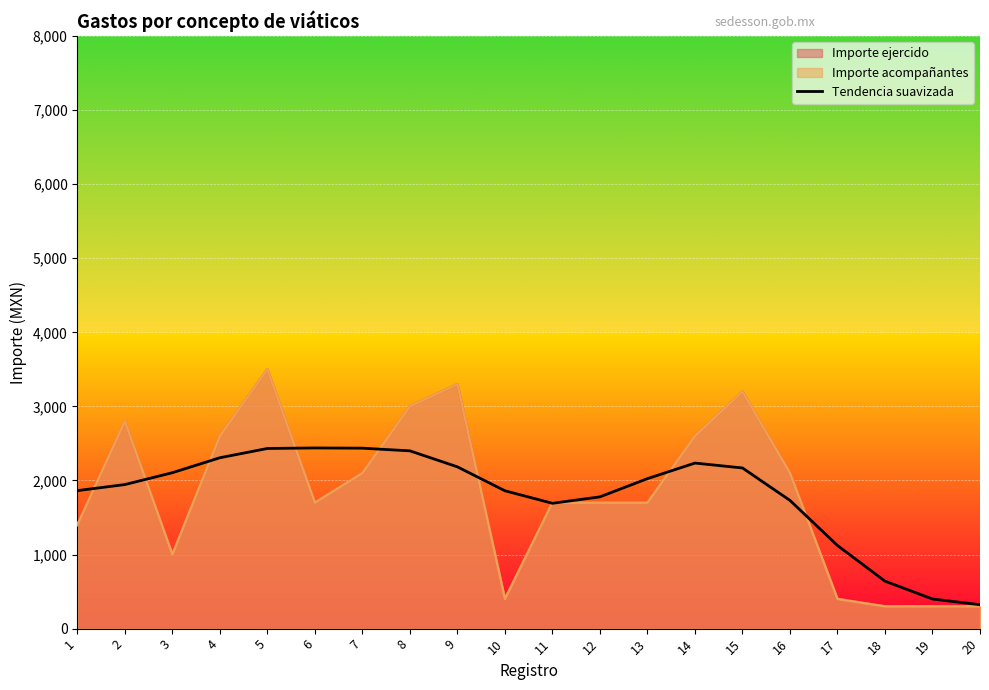

How many lines are shown in the chart?

1